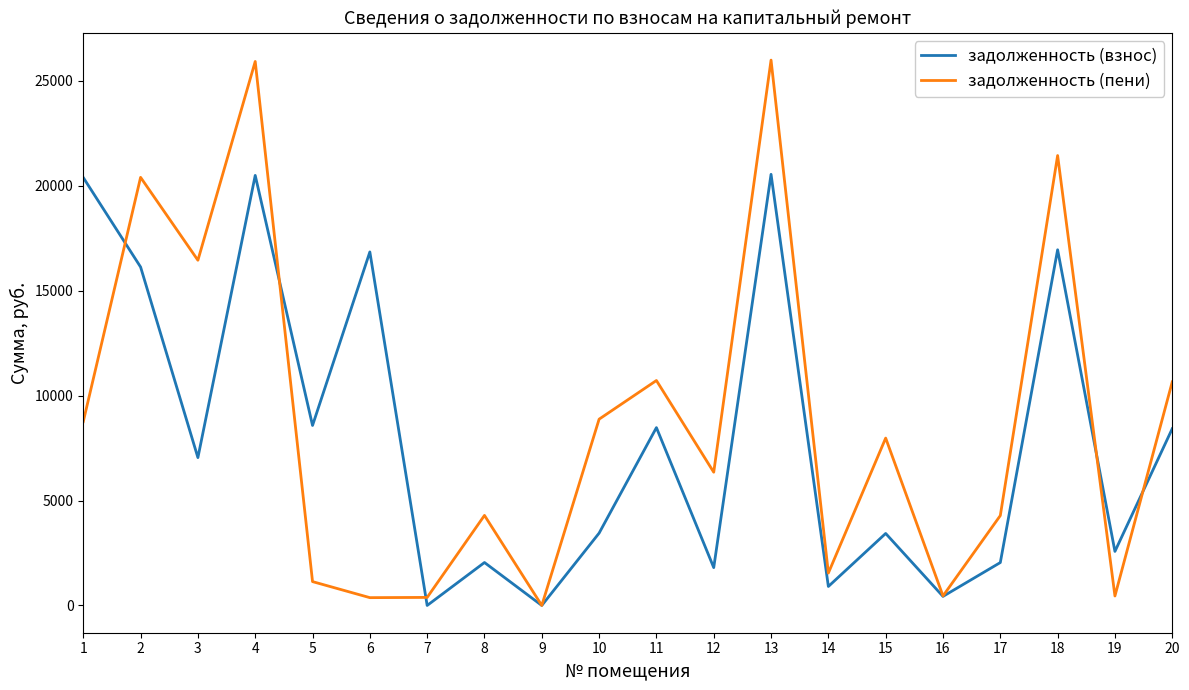

What is the maximum value shown in the chart?

25987.2